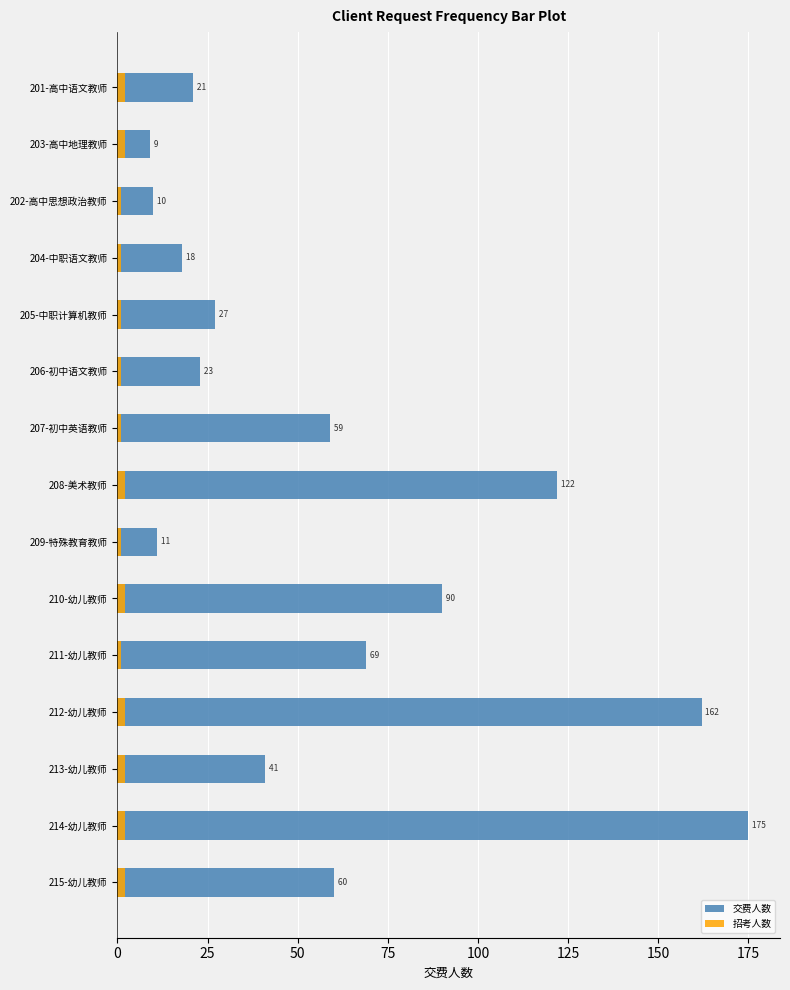

At 209-特殊教育教师, list the series in order from smallest to largest.

招考人数, 交费人数